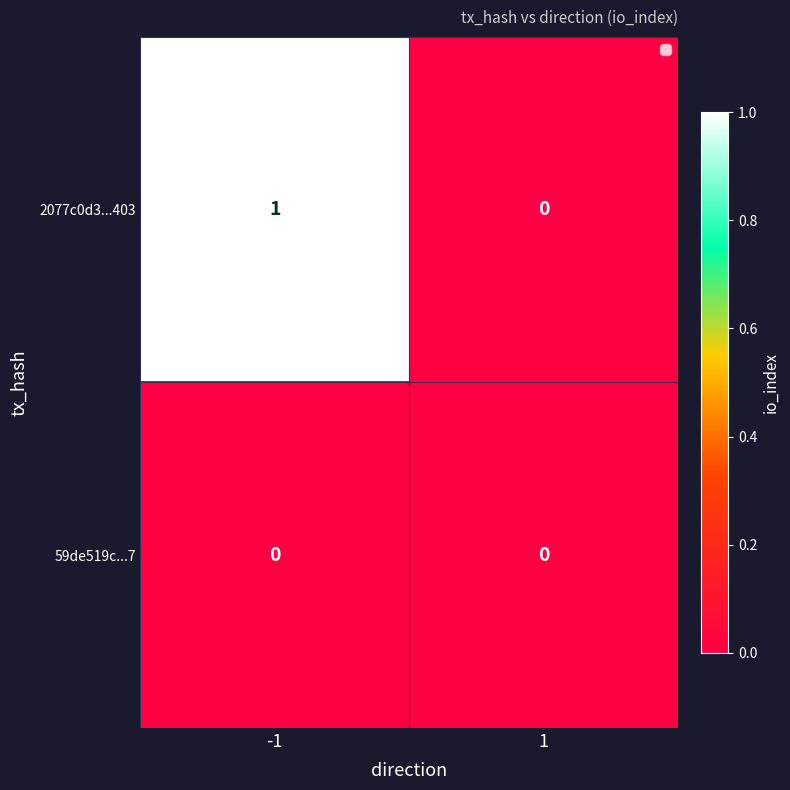

Between -1 and 1, which series saw the biggest shift?

2077c0d3...403